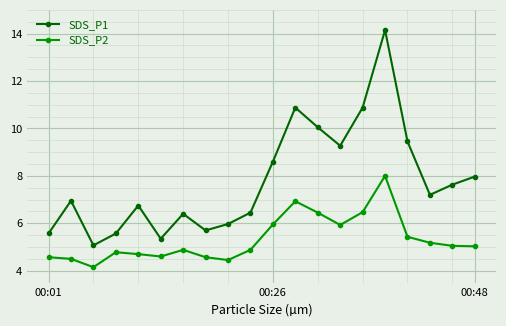

Which series has the largest range (max minus min)?

SDS_P1